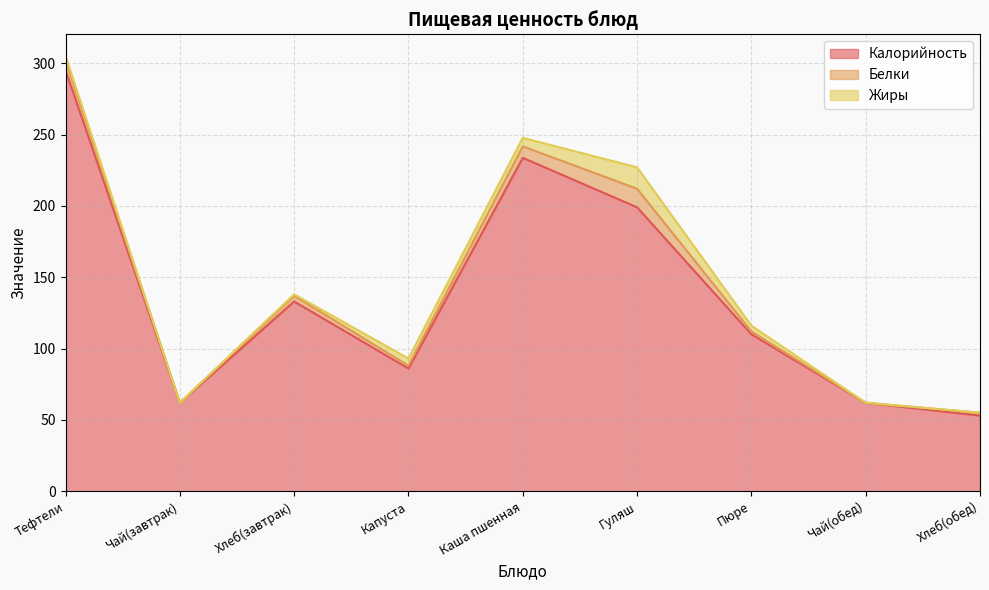

What is the difference between the Жиры values at Капуста and Чай(завтрак)?

5.0